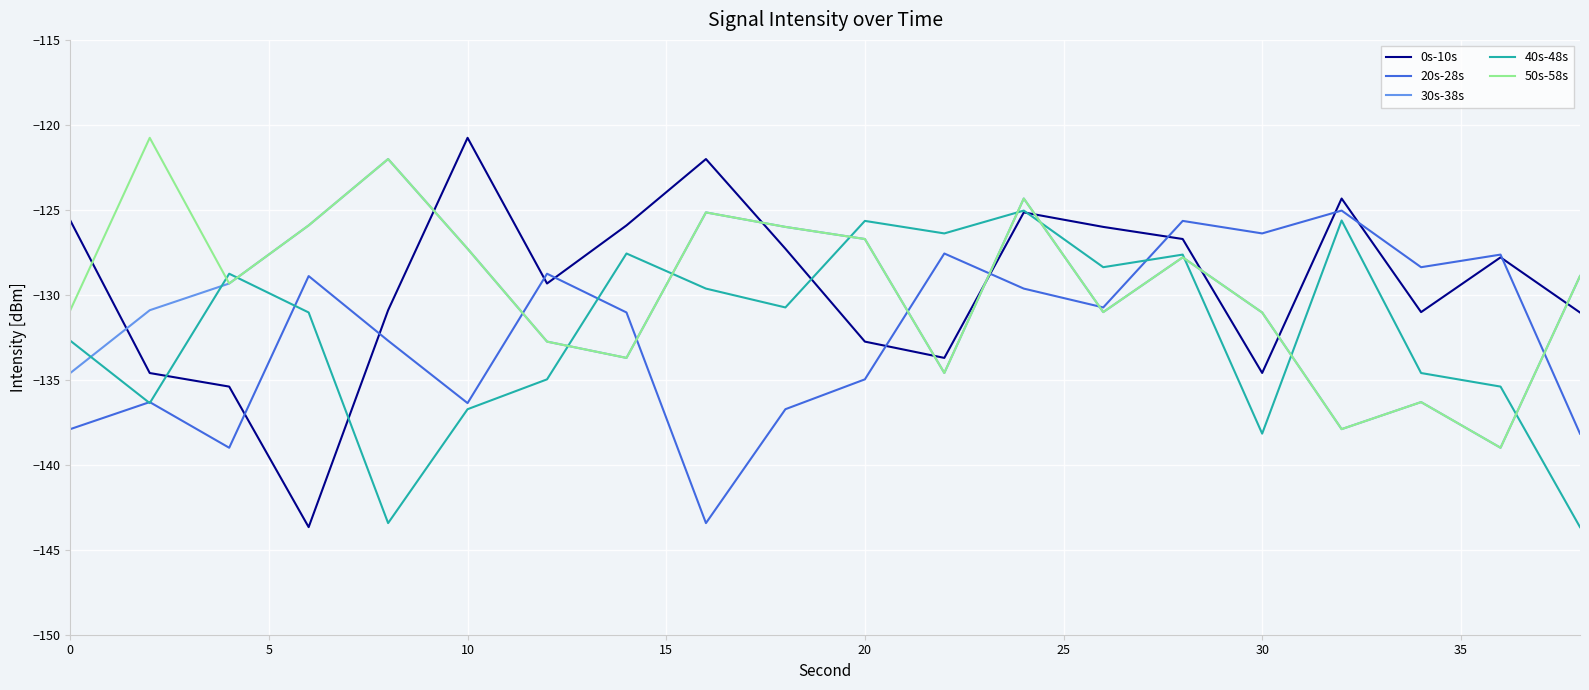

How many values in the 0s-10s series are below -127?

12